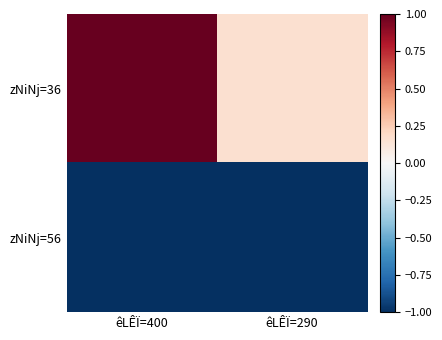

Reading left to right, transcribe all the data shown in this chart.

zNiNj=36: êLÊÏ=400=1.0	êLÊÏ=290=0.2
zNiNj=56: êLÊÏ=400=-1.0	êLÊÏ=290=-1.0